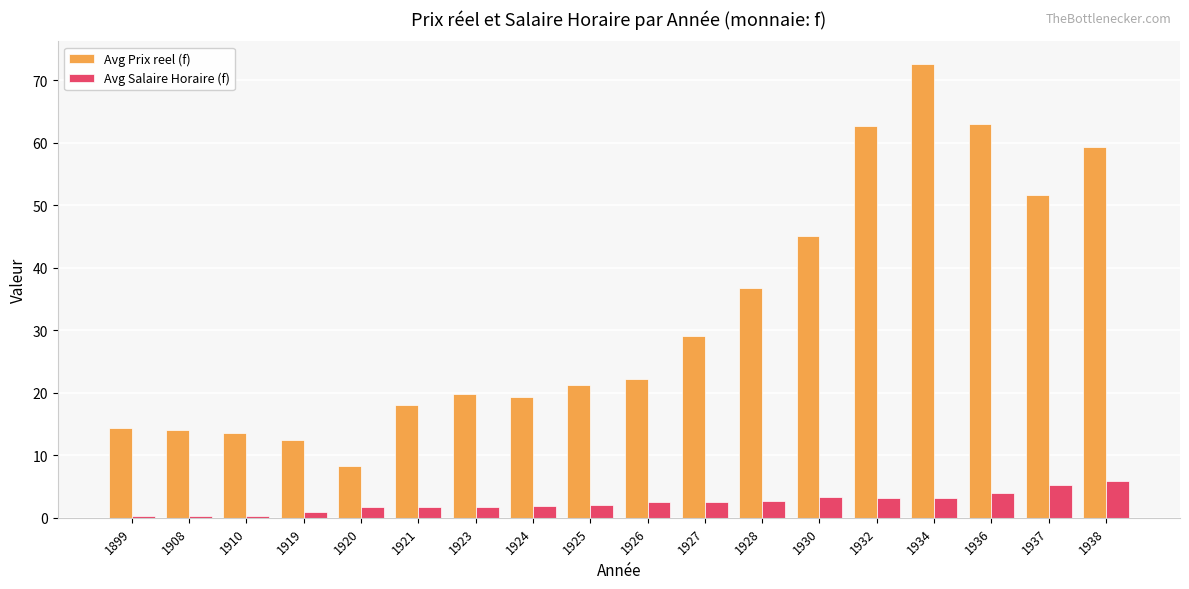

Which label corresponds to the largest value in the chart?

1934